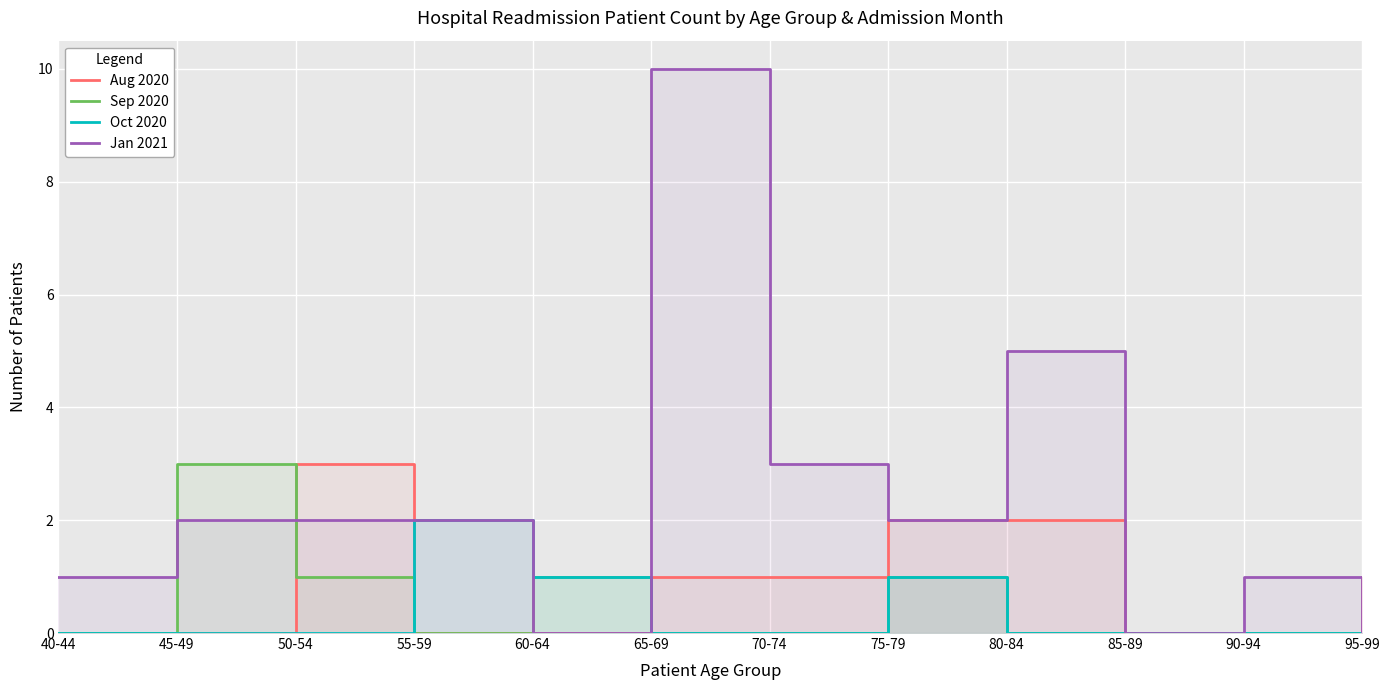

Where do Jan 2021 and Aug 2020 first cross each other?

45-49 and 50-54